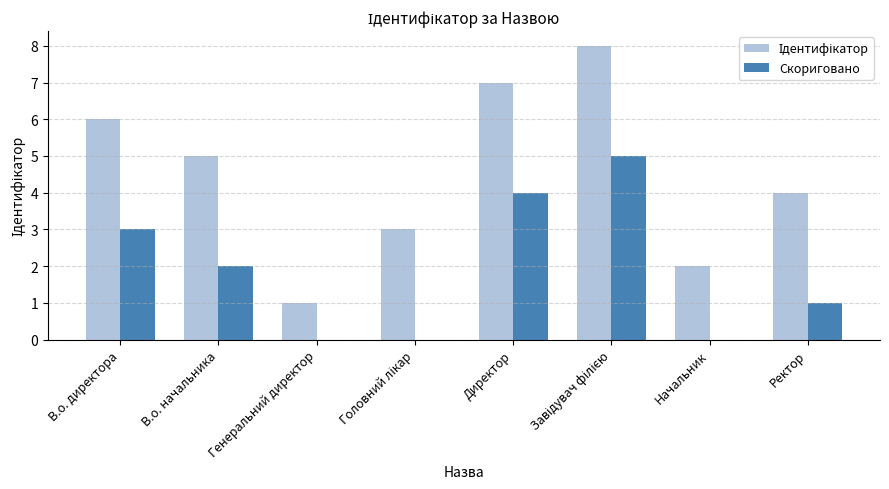

What is the sum of all Скориговано values?

15